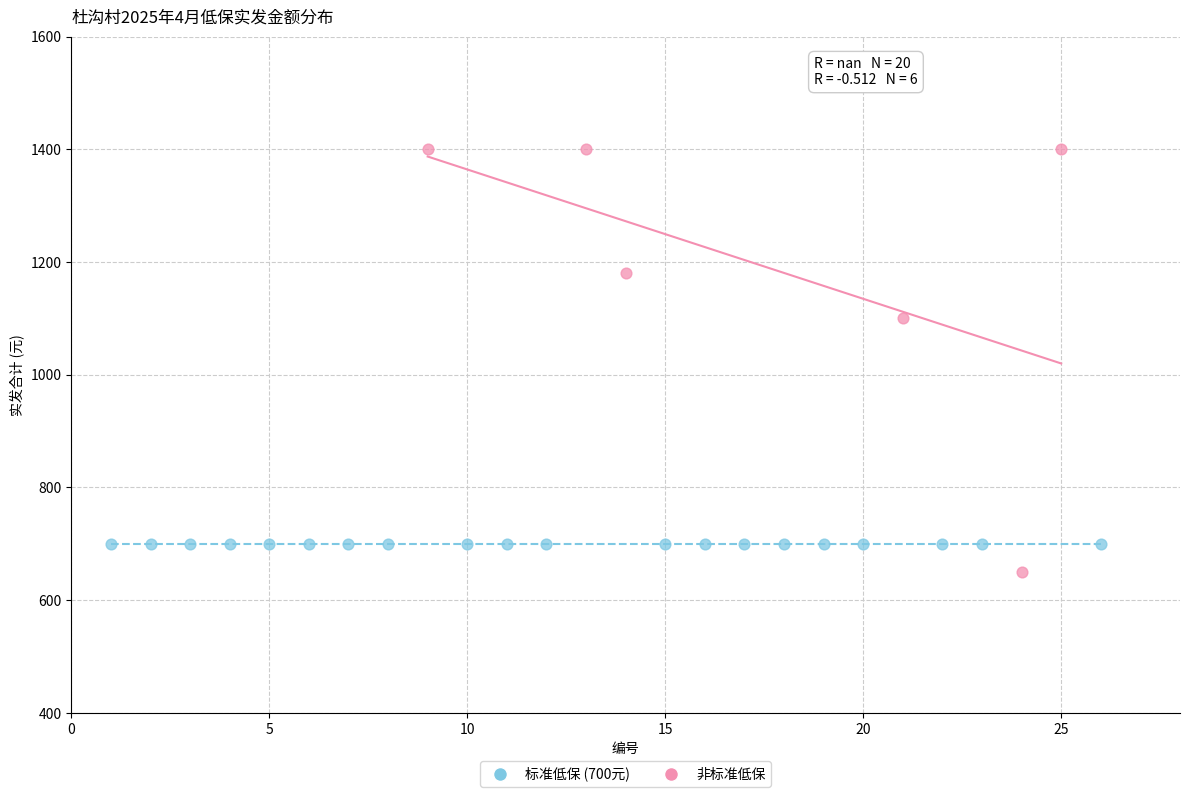

Which series reaches the minimum Y coordinate?

非标准低保